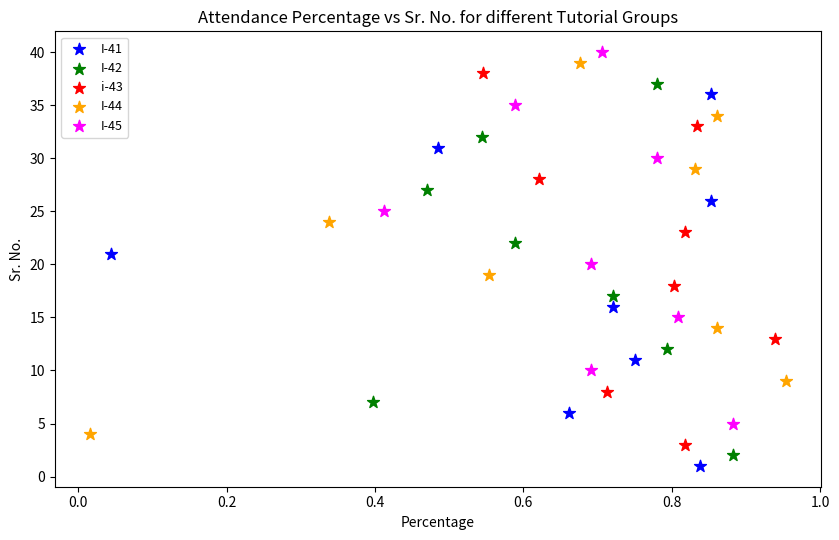

Which series contains the lowest Y value?

I-41